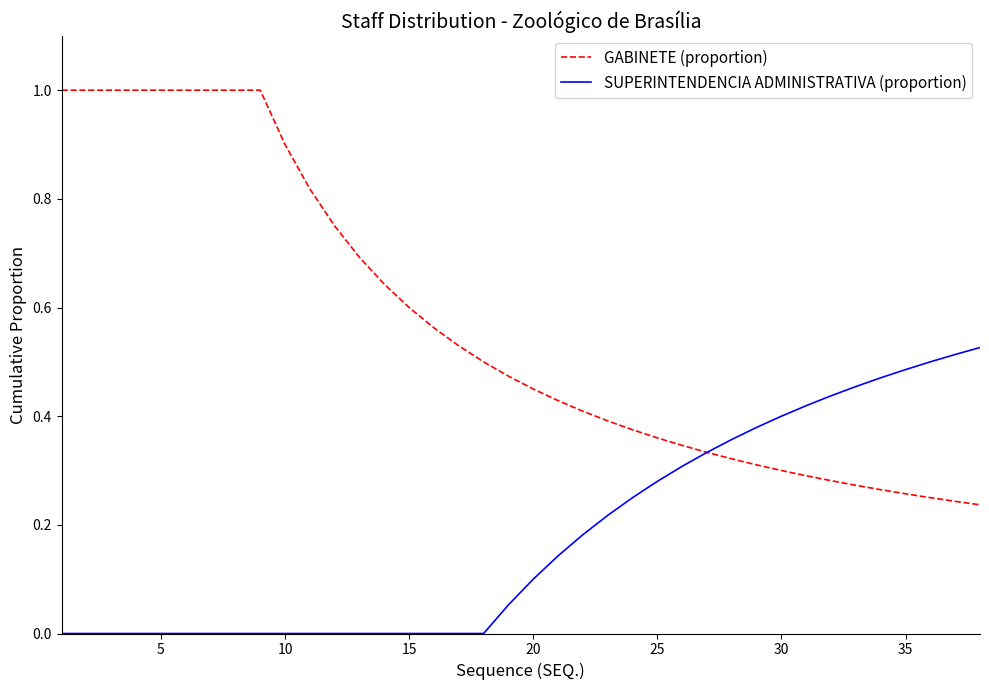

List the series in order of their overall mean, highest first.

GABINETE (proportion), SUPERINTENDENCIA ADMINISTRATIVA (proportion)